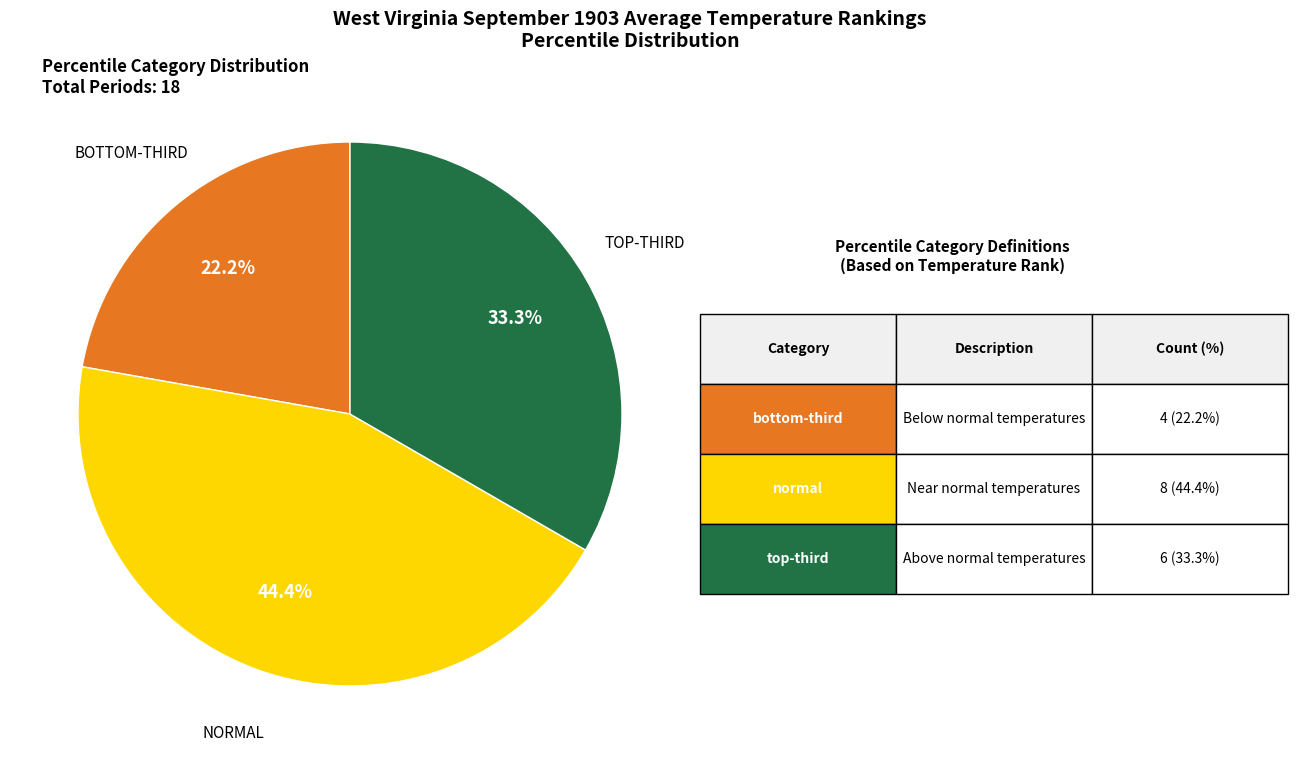

How many slices are in this pie chart?

3